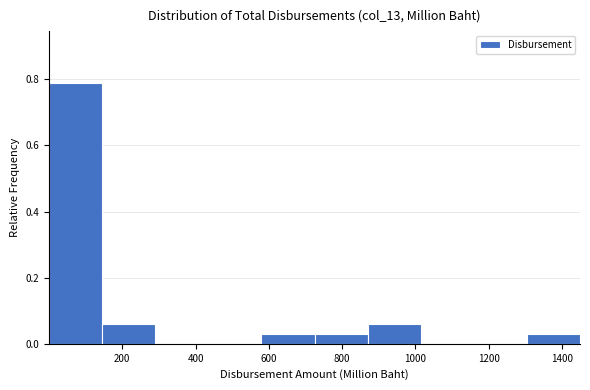

Reading left to right, list every bar in this chart as the range it spans on the x-axis followed by its height. Neither the bar edges nor the heights are printed on the chart, so give them approximately, as read against the axes.

0 to 140: 0.78
140 to 300: 0.06
300 to 440: 0
440 to 580: 0
580 to 720: 0.04
720 to 860: 0.04
860 to 1020: 0.06
1020 to 1160: 0
1160 to 1300: 0
1300 to 1440: 0.04